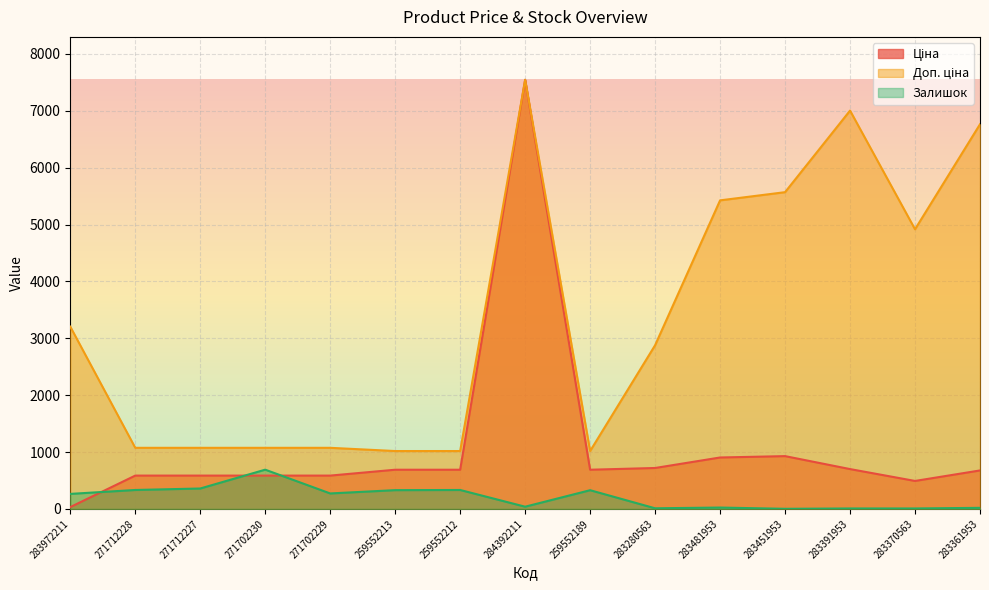

List the series in order of their peak value, lowest first.

Залишок, Ціна, Доп. ціна